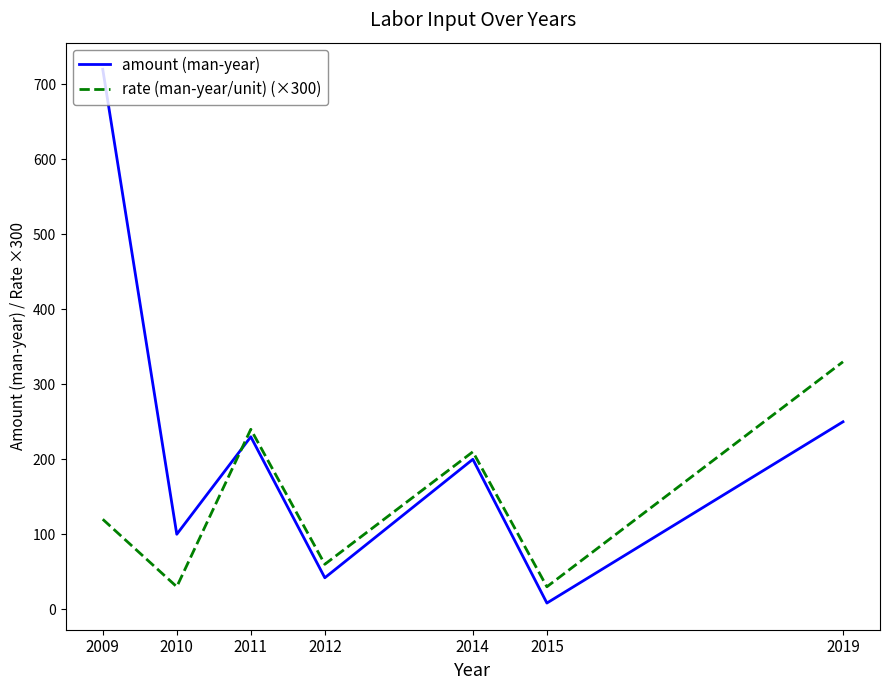

Which series has the widest spread of values?

amount (man-year)